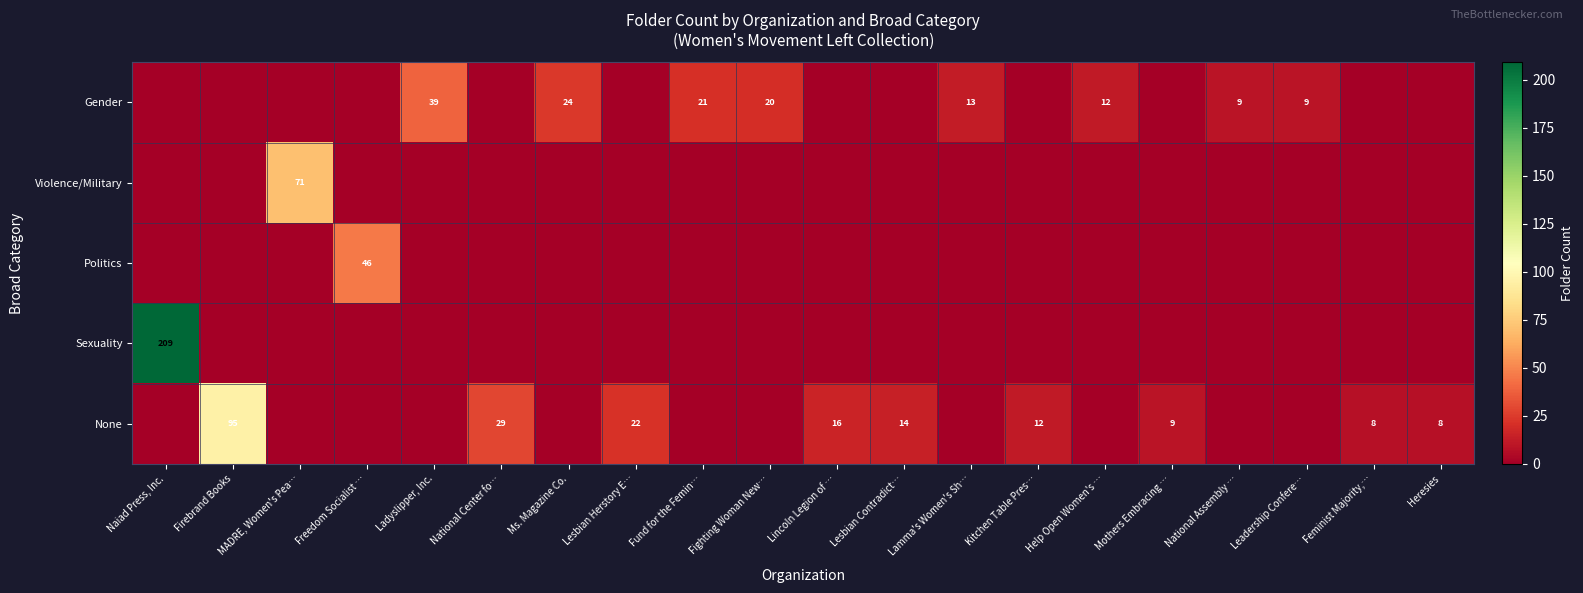

What is the difference between the Gender values at Ladyslipper, Inc. and Fighting Woman New…?

19